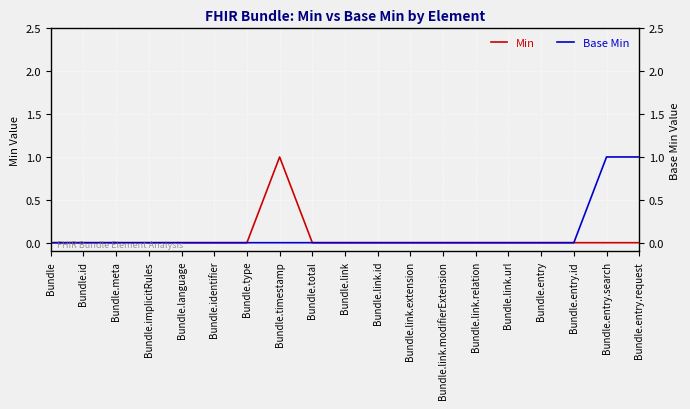

True or false: Base Min has a value of -1 at Bundle.type.

False